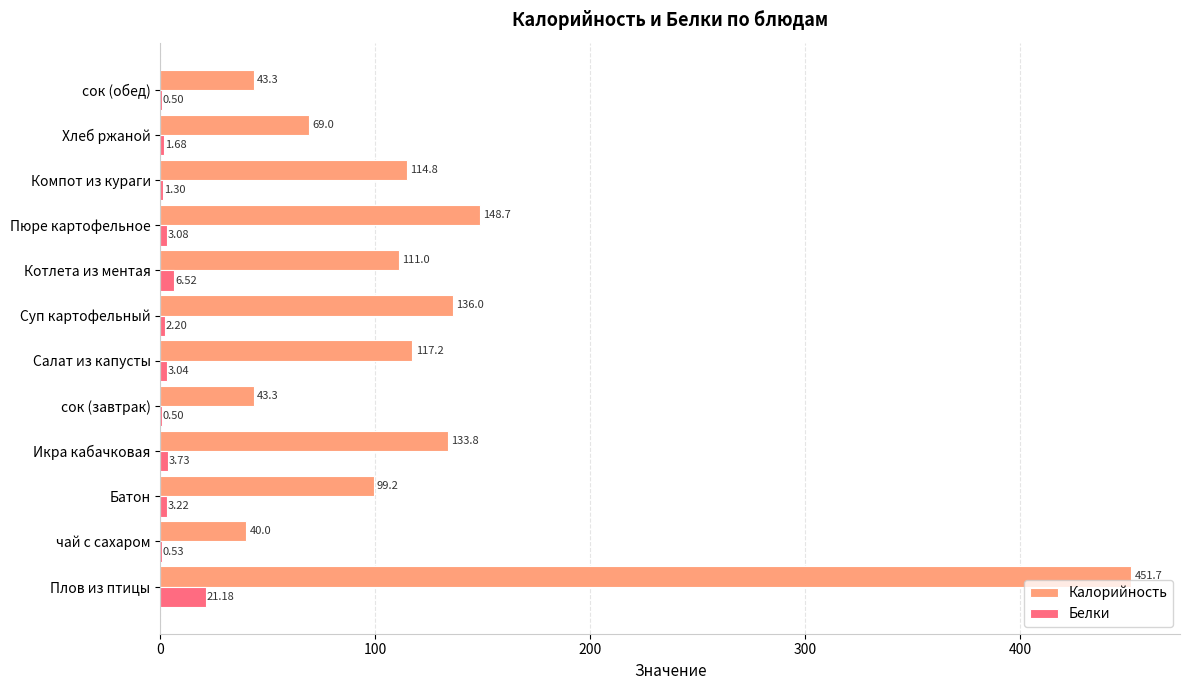

Is the value of Калорийность at Компот из кураги greater than the value of Белки at сок (обед)?

Yes